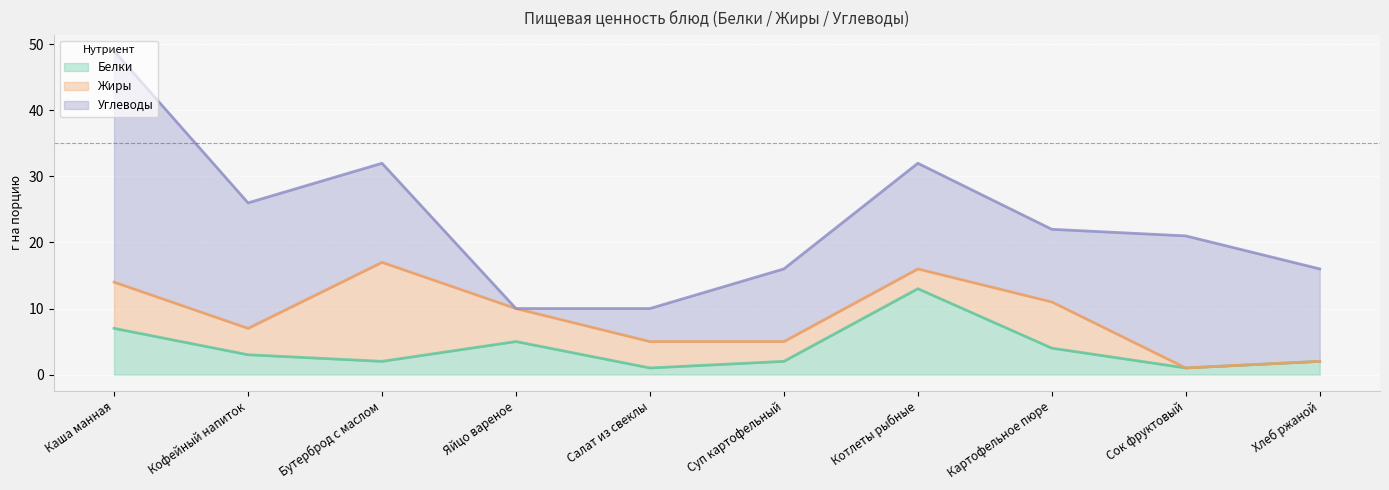

List the series in order of their peak value, highest first.

Углеводы, Жиры, Белки